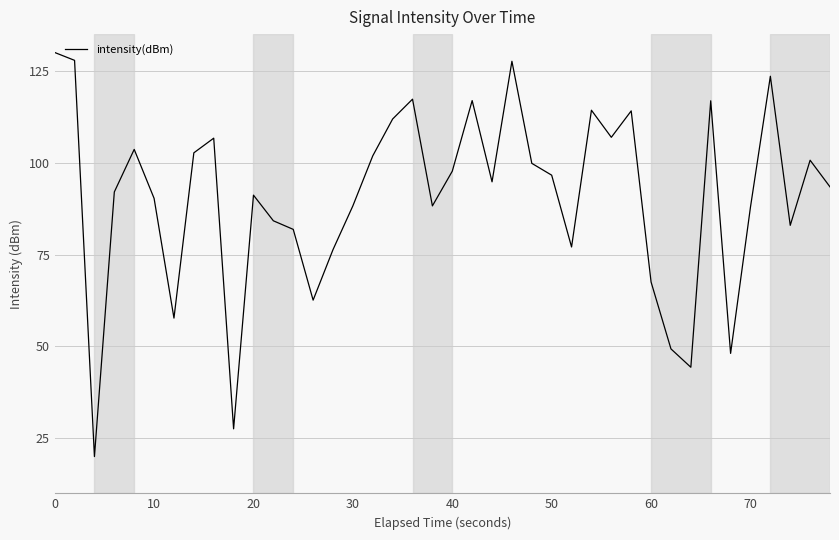

What is the greatest value displayed?

130.0